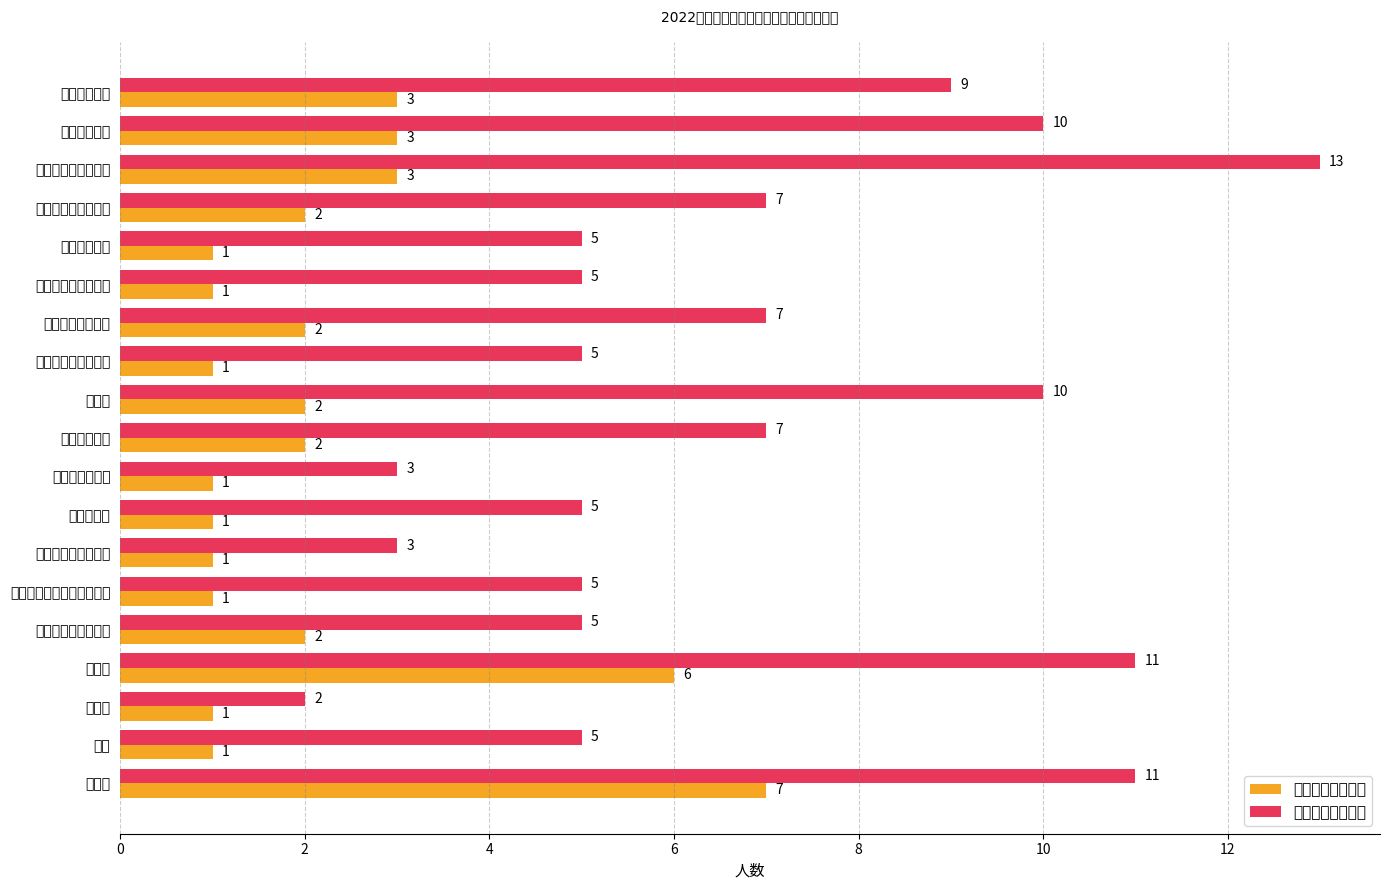

Rank the series by their maximum value, from lowest to highest.

优秀工会干部人数, 工会积极分子人数